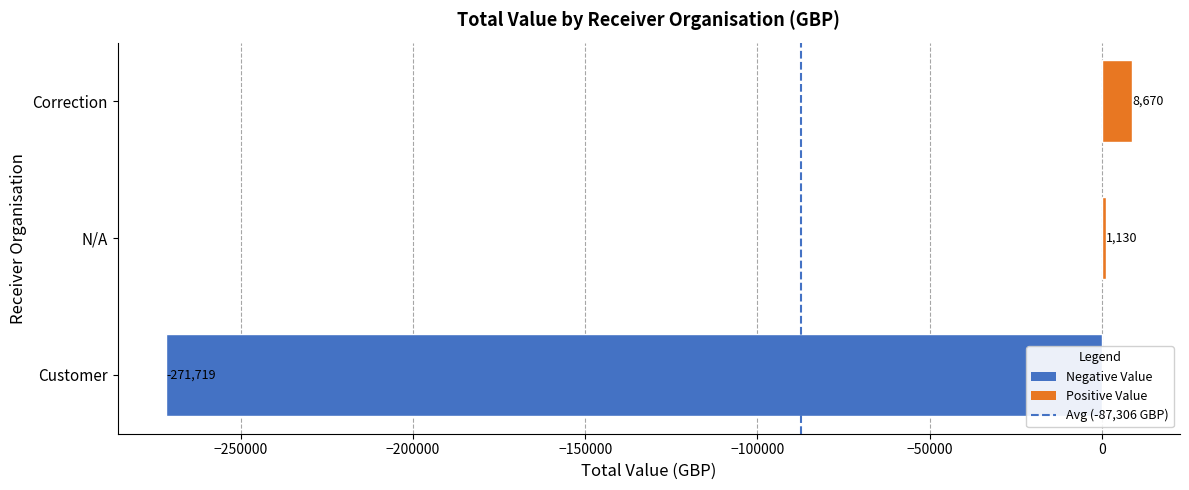

How many bars are there in total?

3